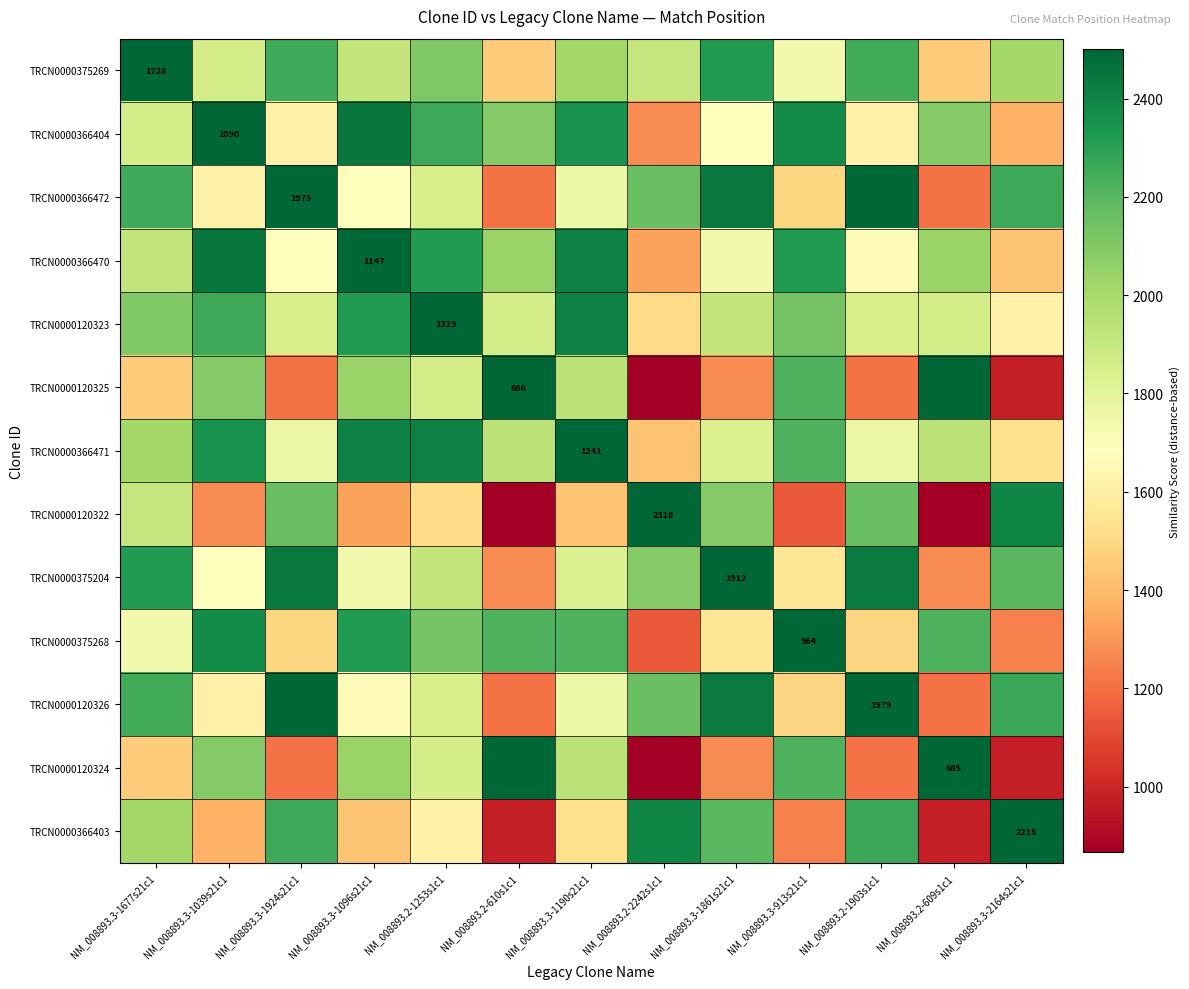

What is the difference between the maximum and minimum values in the TRCN0000120322 series?

1633